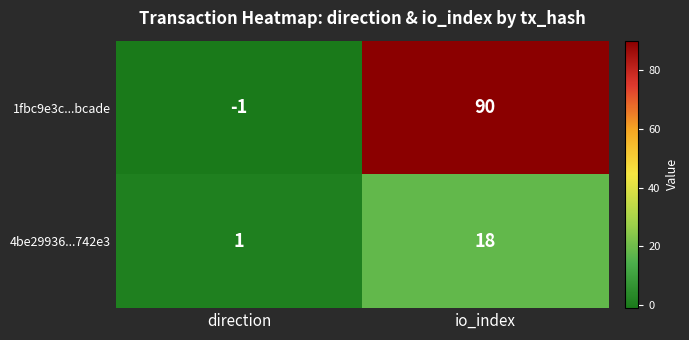

Which series changed the most between direction and io_index?

1fbc9e3c...bcade